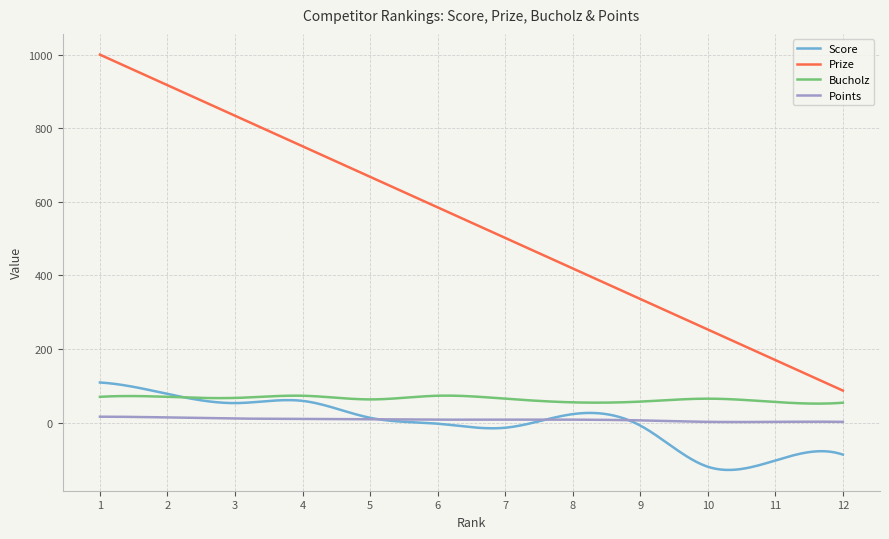

Which series has the largest range (max minus min)?

Prize